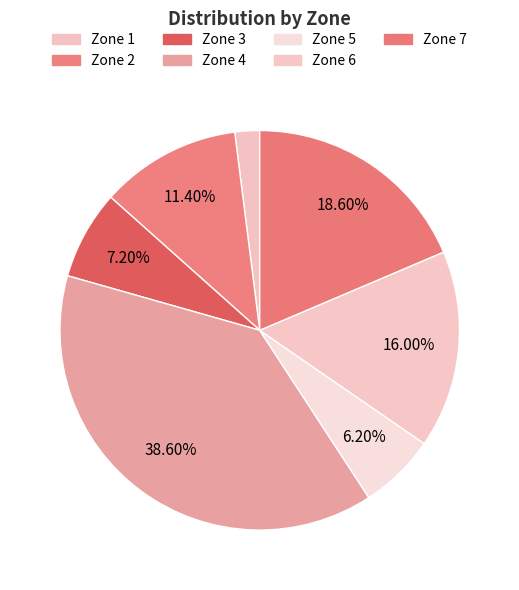

Is it true that Zone 1 is 2% of the pie?

True